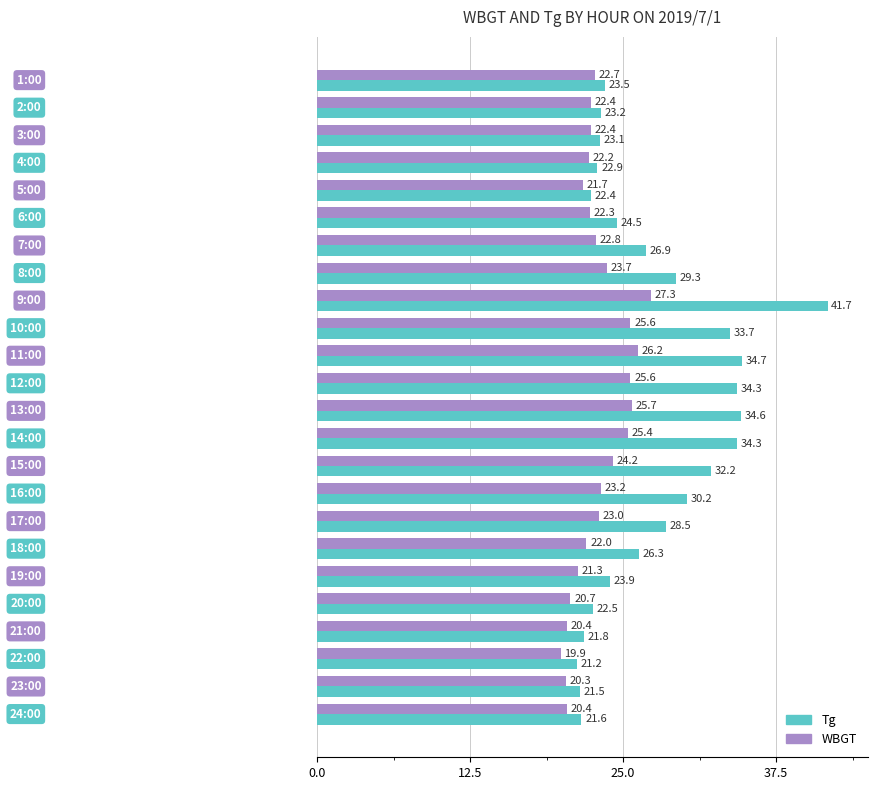

What is the lowest value of the Tg series?

21.2